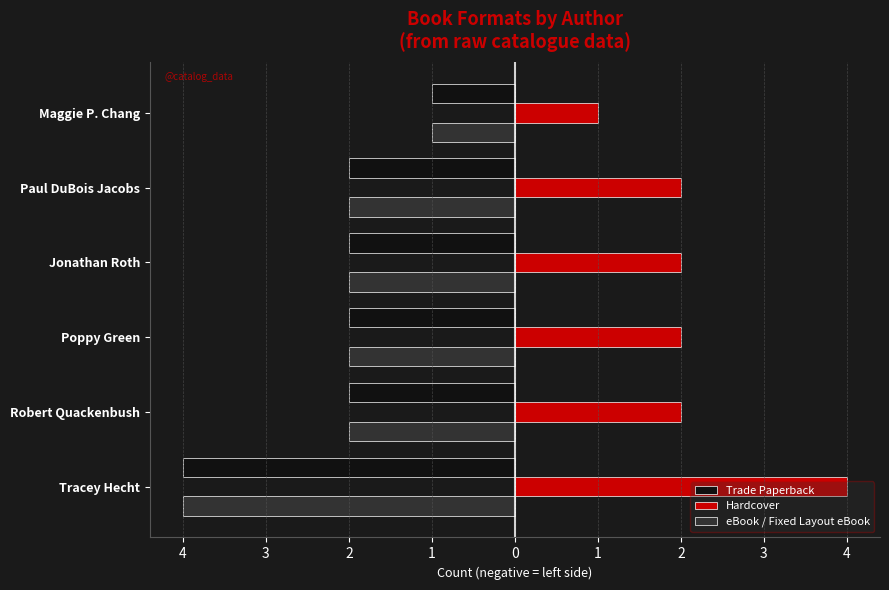

What are all the series names shown in the legend?

Trade Paperback, Hardcover, eBook / Fixed Layout eBook